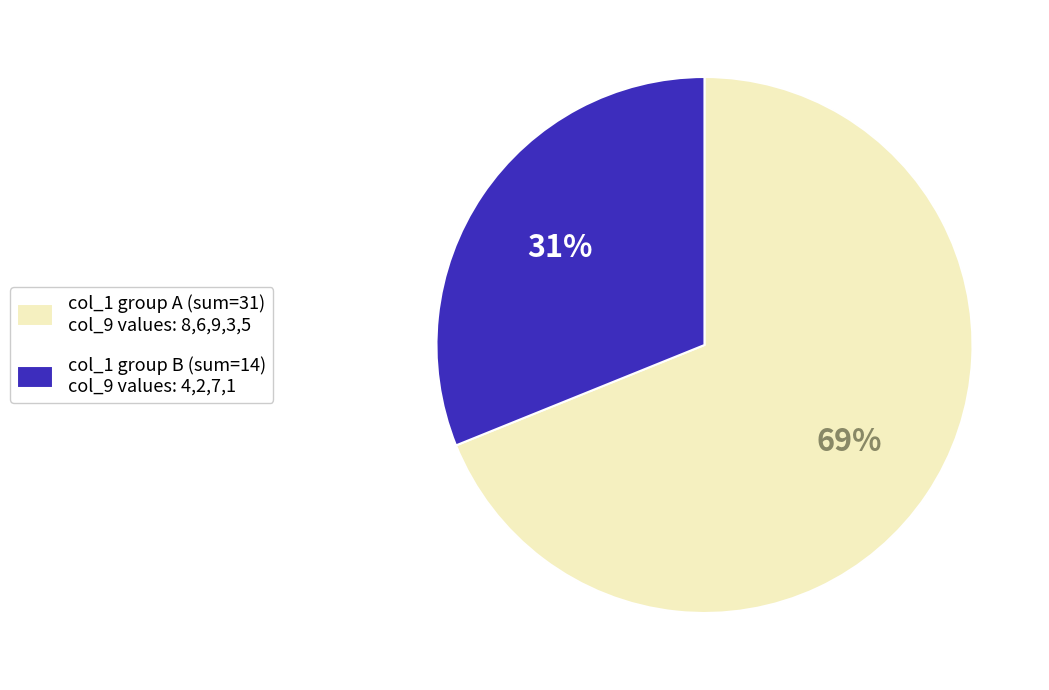

To the nearest percent, what is the average slice percentage?

50%